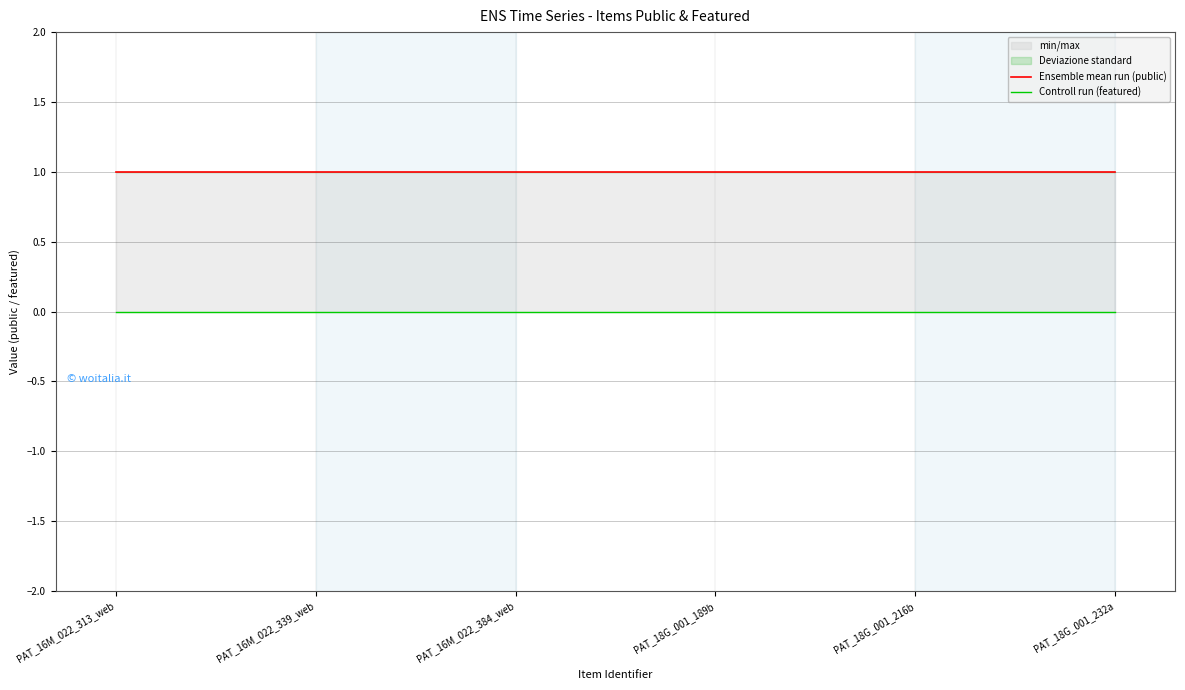

True or false: Ensemble mean run (public) and Controll run (featured) intersect in this chart.

False